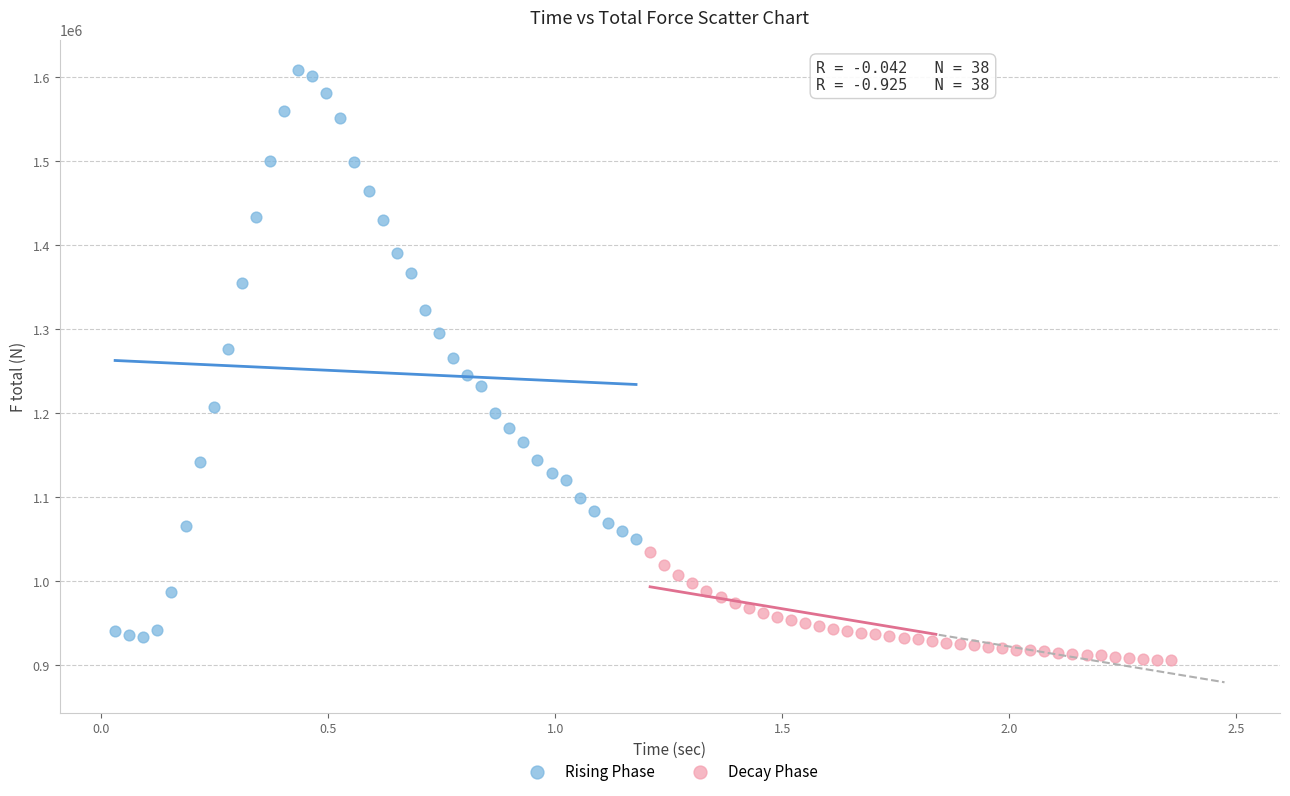

What are all the series names shown in the legend?

Rising Phase, Decay Phase